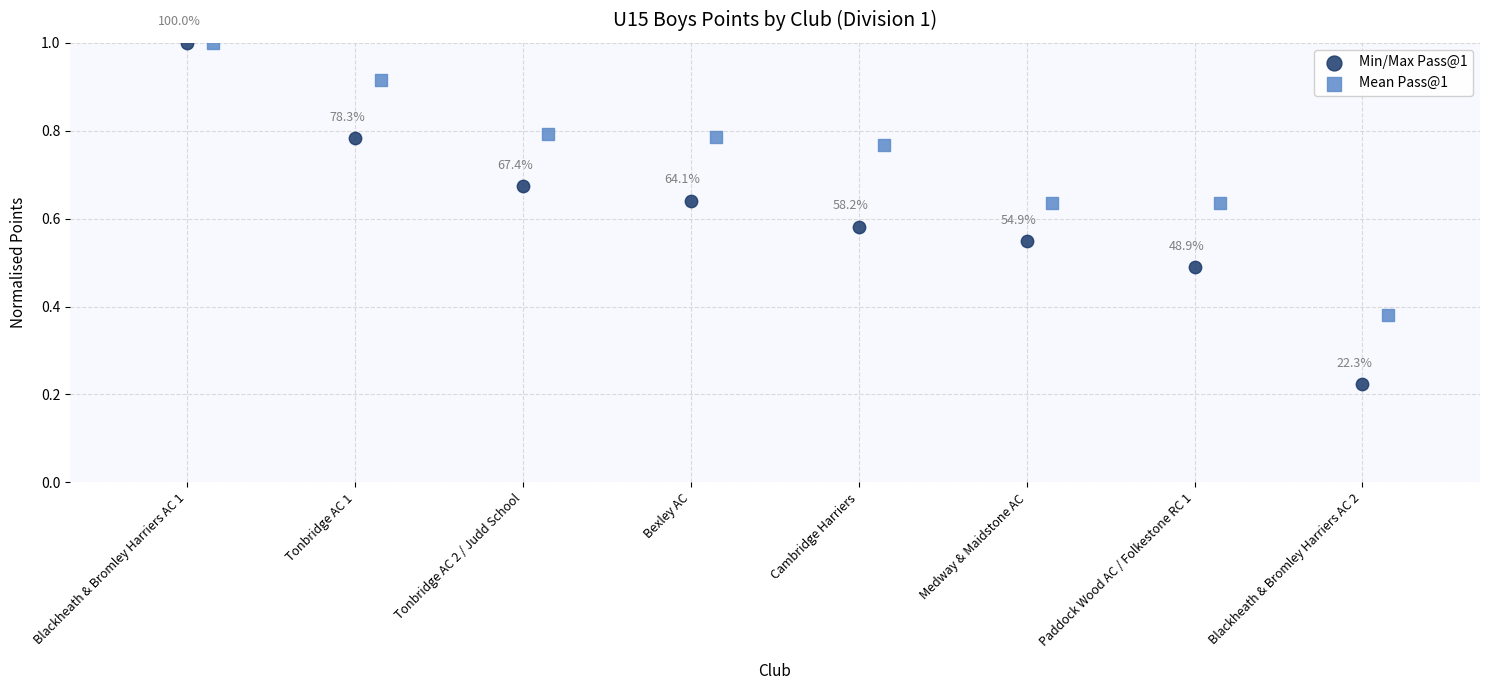

Which series has the widest spread of Y values?

Min/Max Pass@1